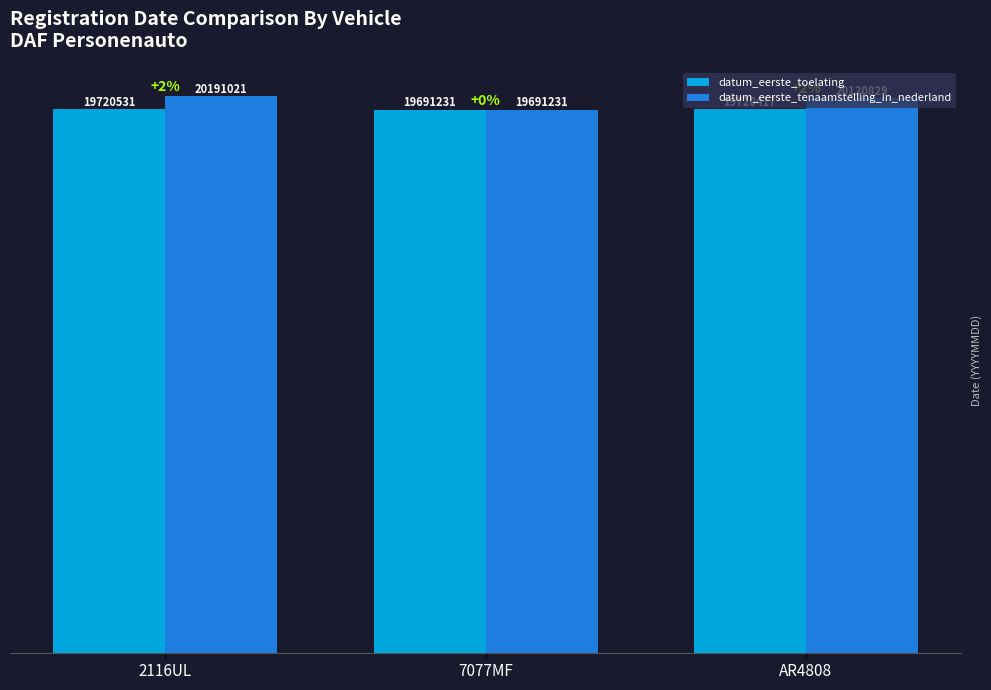

The datum_eerste_toelating series shows 19.7 at 7077MF. True or false?

True